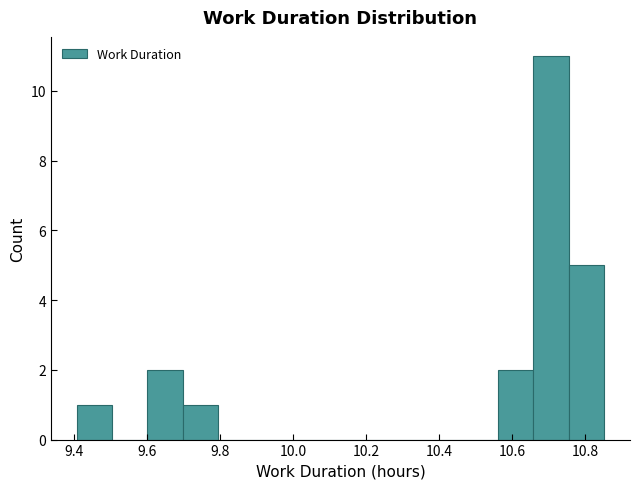

Which range on the x-axis has the tallest bar?

10.658 to 10.754